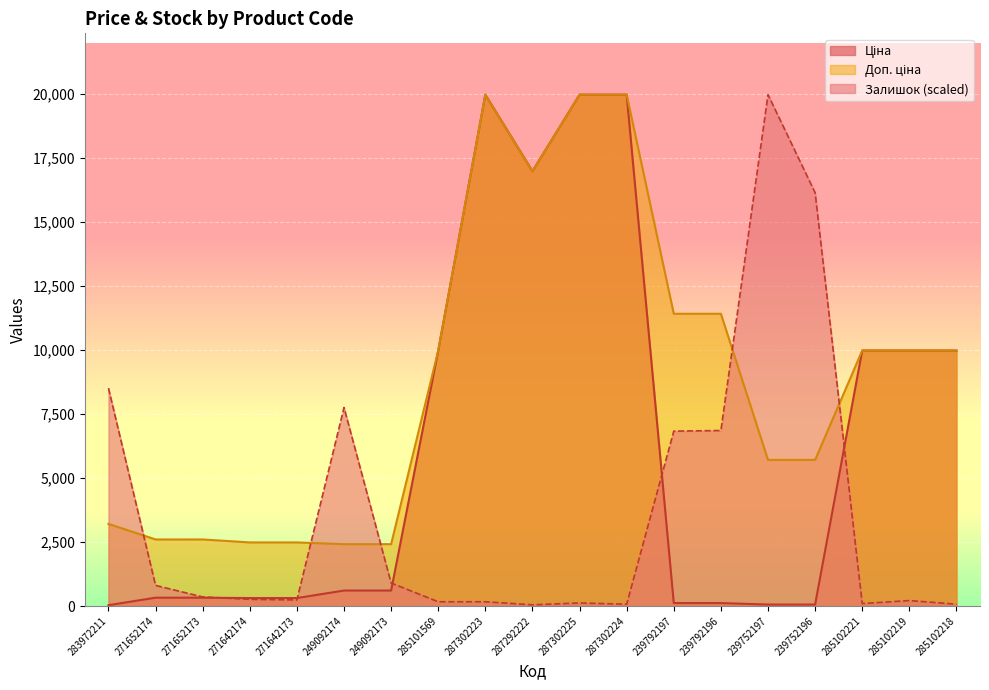

What value does the Залишок series have at 285102221?

94.5